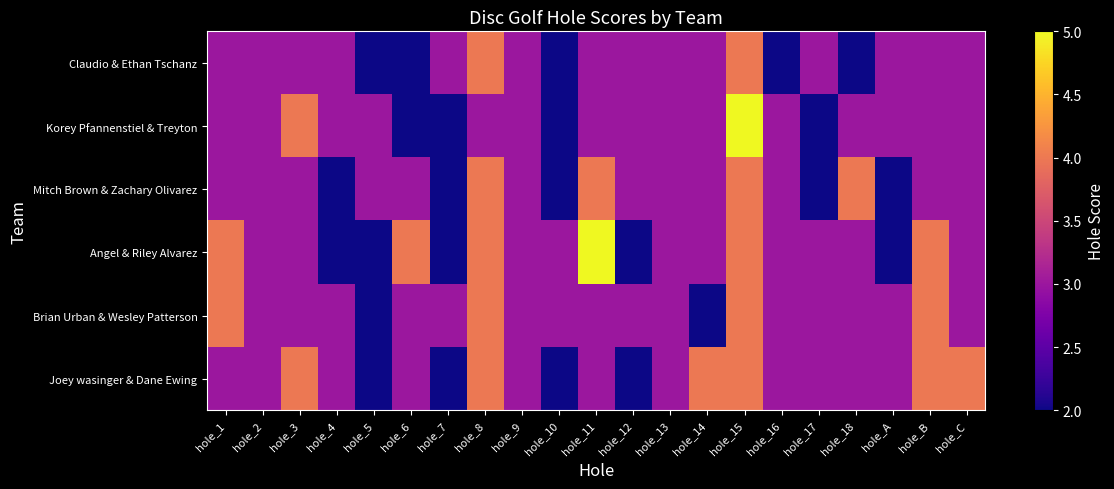

Reading left to right, transcribe all the data shown in this chart.

Claudio & Ethan Tschanz: hole_1=3	hole_2=3	hole_3=3	hole_4=3	hole_5=2	hole_6=2	hole_7=3	hole_8=4	hole_9=3	hole_10=2	hole_11=3	hole_12=3	hole_13=3	hole_14=3	hole_15=4	hole_16=2	hole_17=3	hole_18=2	hole_A=3	hole_B=3	hole_C=3
Korey Pfannenstiel & Treyton: hole_1=3	hole_2=3	hole_3=4	hole_4=3	hole_5=3	hole_6=2	hole_7=2	hole_8=3	hole_9=3	hole_10=2	hole_11=3	hole_12=3	hole_13=3	hole_14=3	hole_15=5	hole_16=3	hole_17=2	hole_18=3	hole_A=3	hole_B=3	hole_C=3
Mitch Brown & Zachary Olivarez: hole_1=3	hole_2=3	hole_3=3	hole_4=2	hole_5=3	hole_6=3	hole_7=2	hole_8=4	hole_9=3	hole_10=2	hole_11=4	hole_12=3	hole_13=3	hole_14=3	hole_15=4	hole_16=3	hole_17=2	hole_18=4	hole_A=2	hole_B=3	hole_C=3
Angel & Riley Alvarez: hole_1=4	hole_2=3	hole_3=3	hole_4=2	hole_5=2	hole_6=4	hole_7=2	hole_8=4	hole_9=3	hole_10=3	hole_11=5	hole_12=2	hole_13=3	hole_14=3	hole_15=4	hole_16=3	hole_17=3	hole_18=3	hole_A=2	hole_B=4	hole_C=3
Brian Urban & Wesley Patterson: hole_1=4	hole_2=3	hole_3=3	hole_4=3	hole_5=2	hole_6=3	hole_7=3	hole_8=4	hole_9=3	hole_10=3	hole_11=3	hole_12=3	hole_13=3	hole_14=2	hole_15=4	hole_16=3	hole_17=3	hole_18=3	hole_A=3	hole_B=4	hole_C=3
Joey wasinger & Dane Ewing: hole_1=3	hole_2=3	hole_3=4	hole_4=3	hole_5=2	hole_6=3	hole_7=2	hole_8=4	hole_9=3	hole_10=2	hole_11=3	hole_12=2	hole_13=3	hole_14=4	hole_15=4	hole_16=3	hole_17=3	hole_18=3	hole_A=3	hole_B=4	hole_C=4